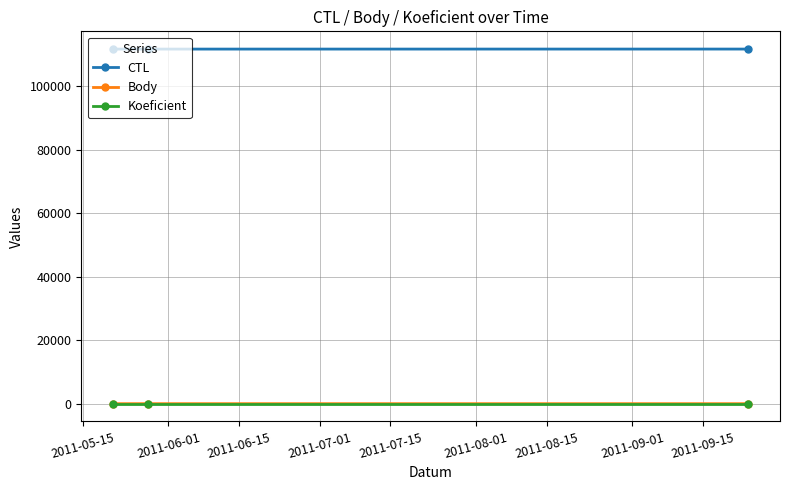

What is the smallest value displayed?

4